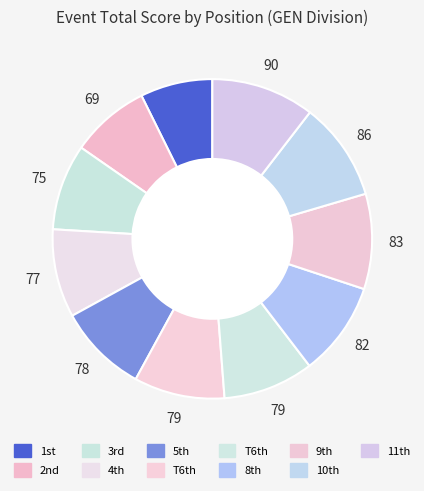

How many slices are in this pie chart?

11